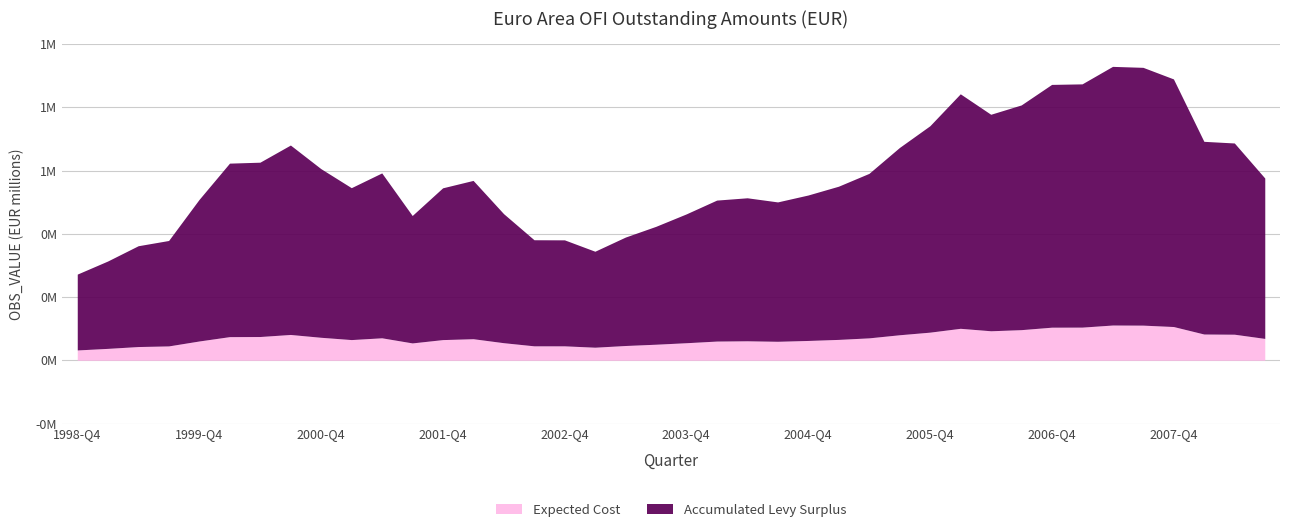

How many points are lower than both their immediate neighbors (excluding endpoints)?

5